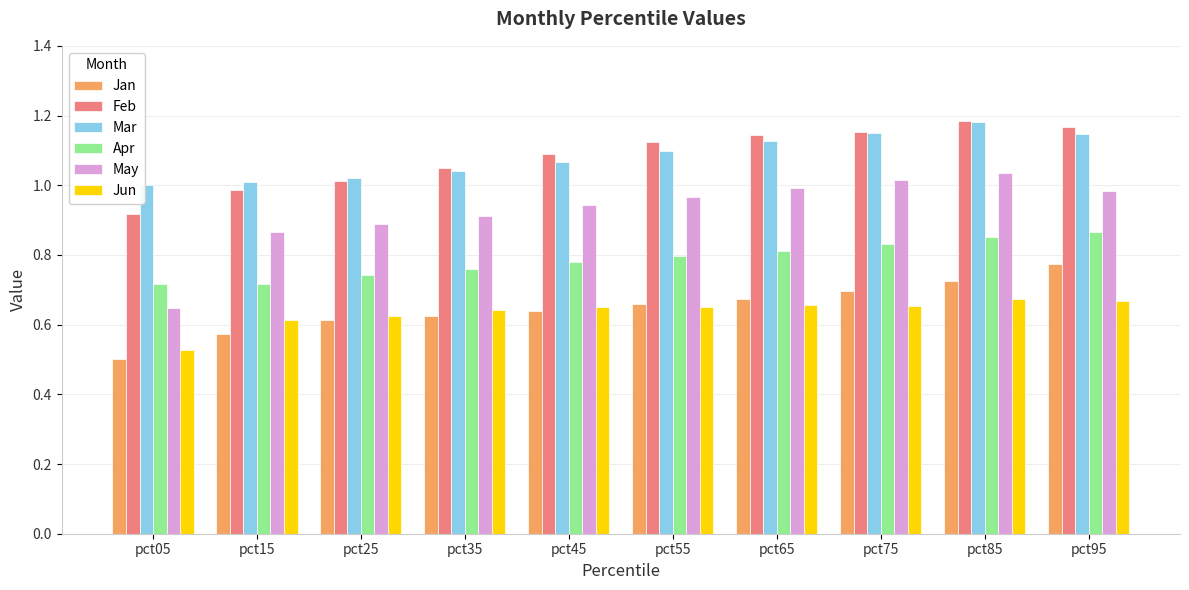

What is the sum of all Feb values?

10.8